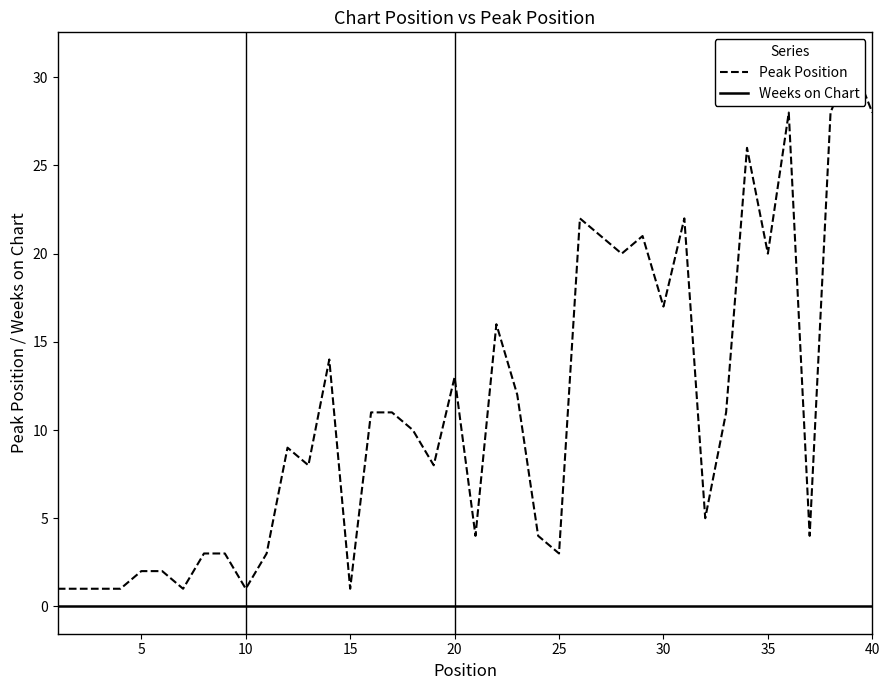

In Peak Position, how many points are lower than both neighbors (excluding endpoints)?

12